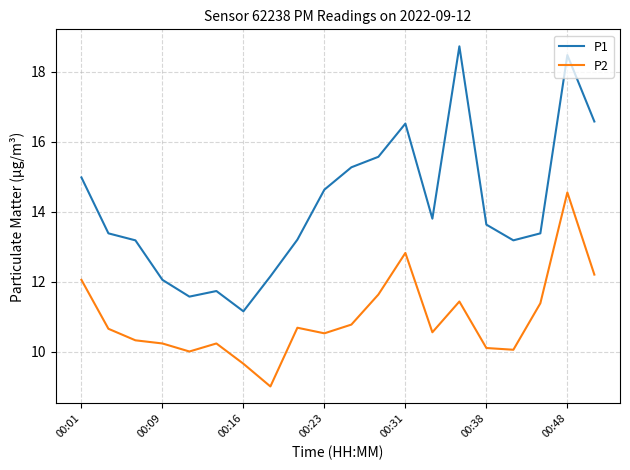

True or false: P1 and P2 cross at least once.

False